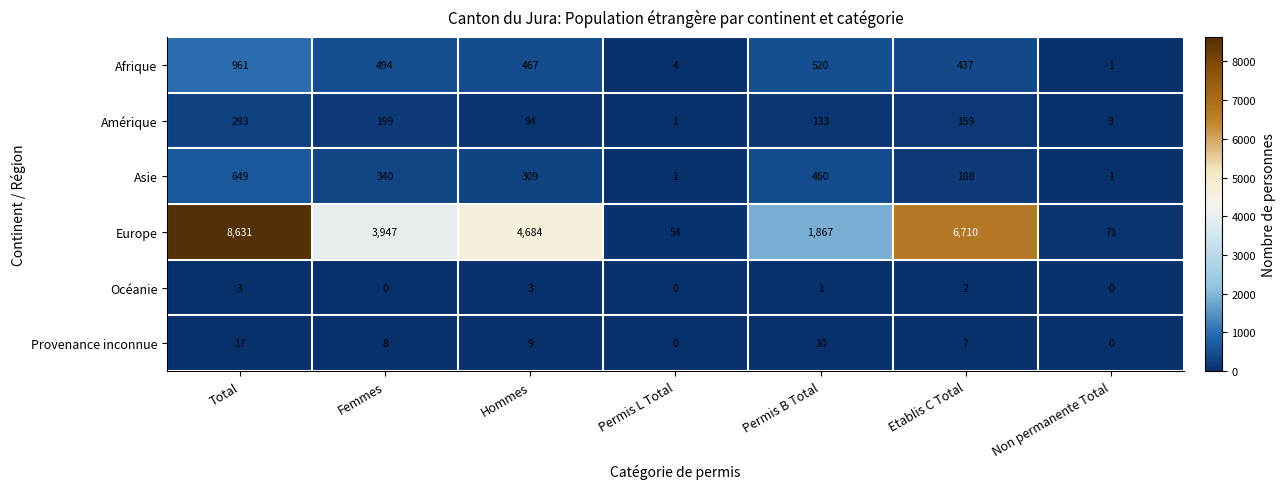

At which category is the sum across all series the highest?

Total